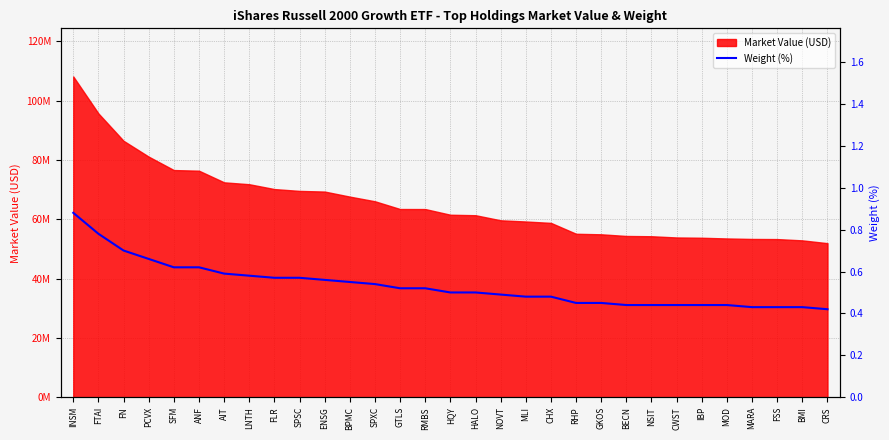

What is the label of the 12th point from the right?

CHX